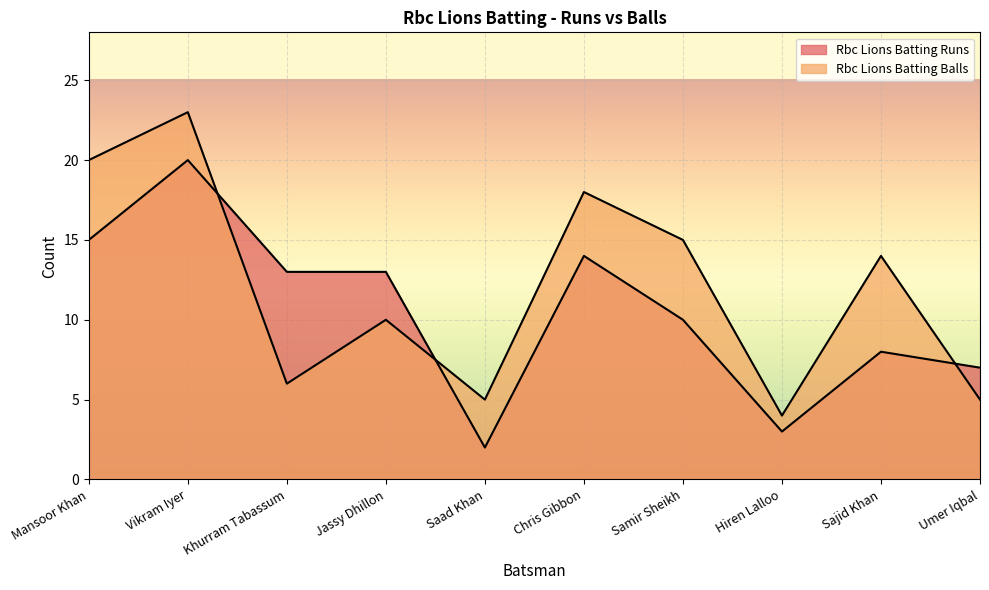

Rank the series at Mansoor Khan from lowest to highest value.

Rbc Lions Batting Runs, Rbc Lions Batting Balls